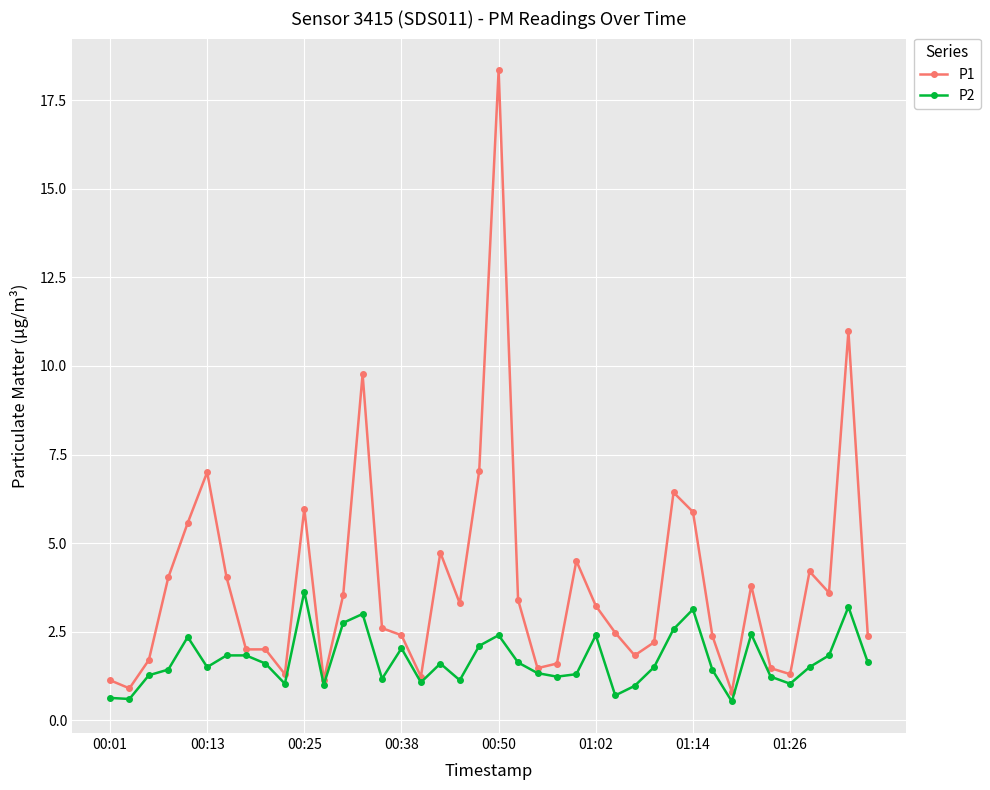

Rank the series by their average value, from highest to lowest.

P1, P2